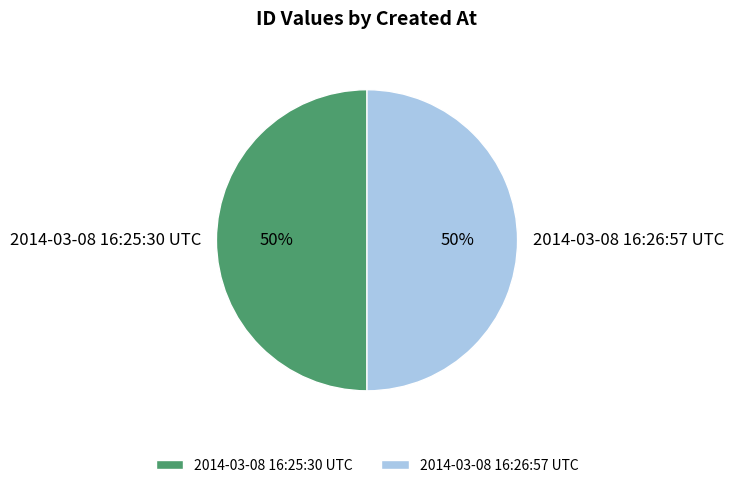

To the nearest percent, what is the combined percentage of 2014-03-08 16:26:57 UTC and 2014-03-08 16:25:30 UTC?

100%